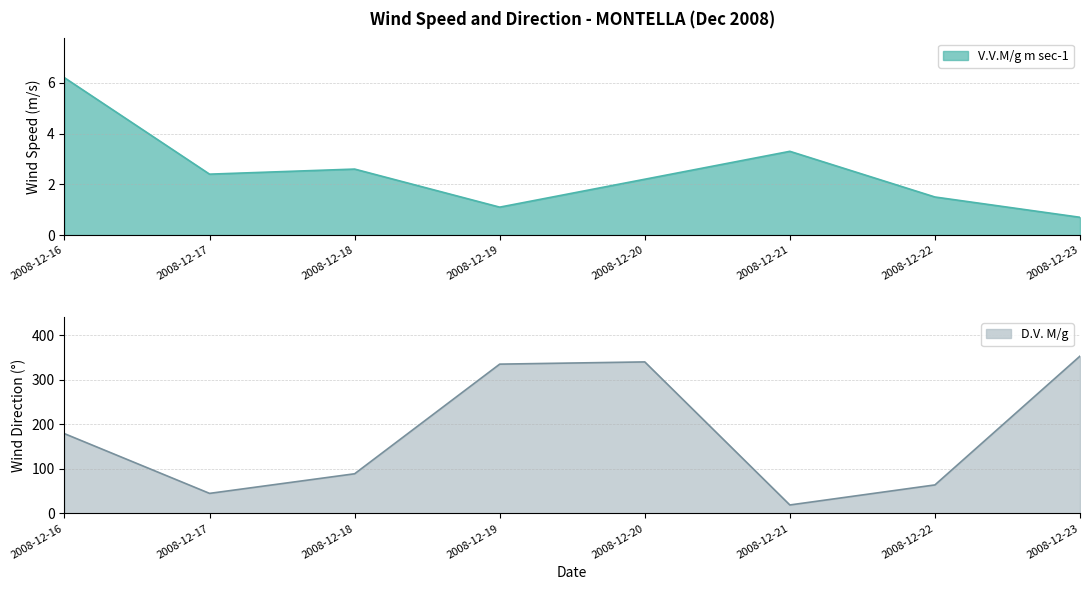

What are all the series names shown in the legend?

V.V.M/g m sec-1, D.V. M/g